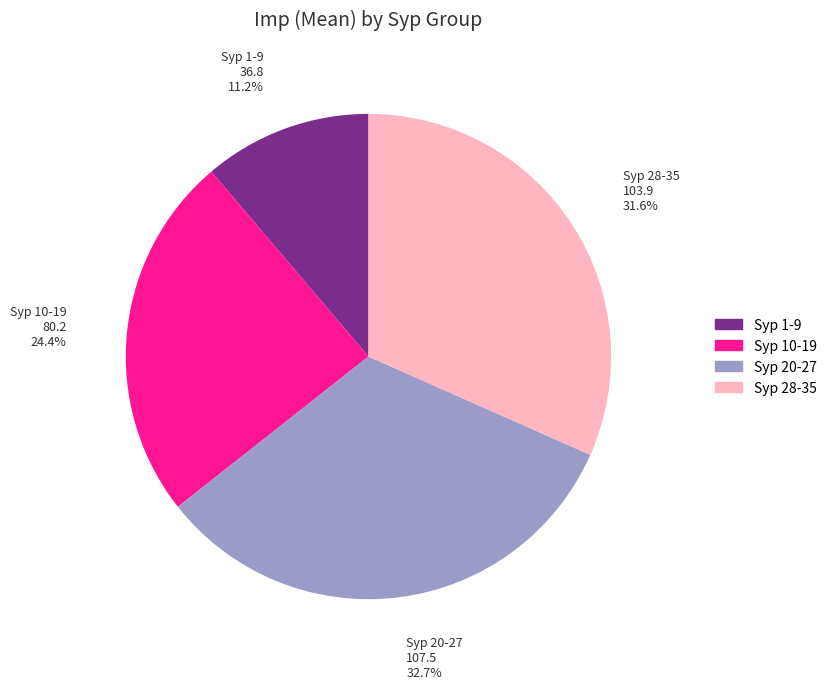

Is there a majority slice in this chart?

No